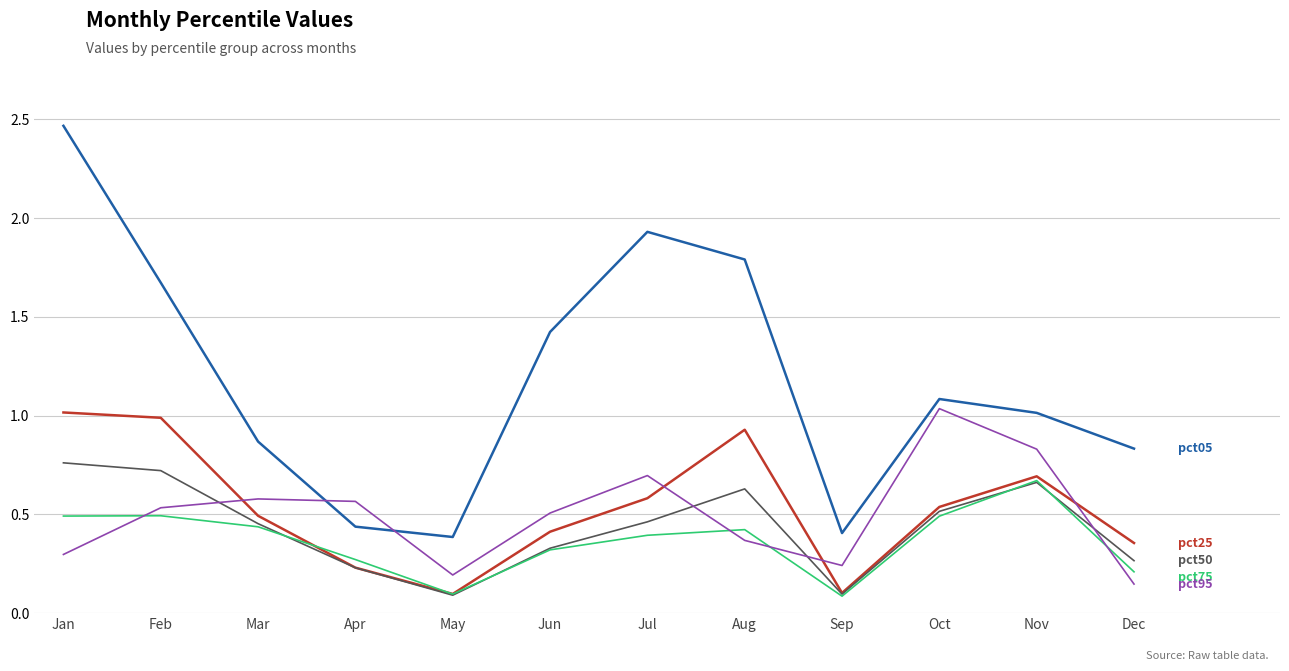

What is the total value across all series at Aug?

4.1